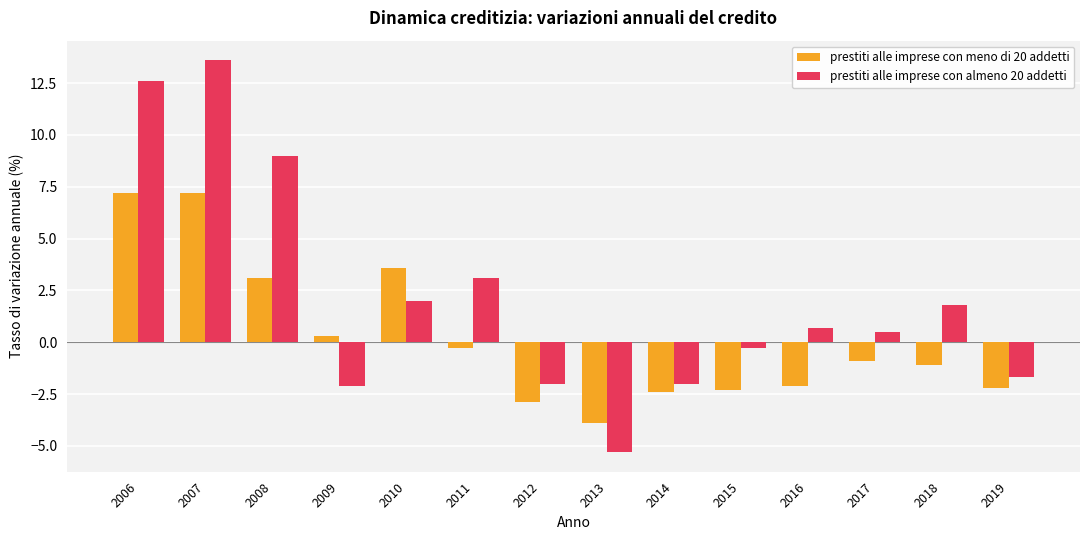

The prestiti alle imprese con meno di 20 addetti series shows -2.4 at 2014. True or false?

True